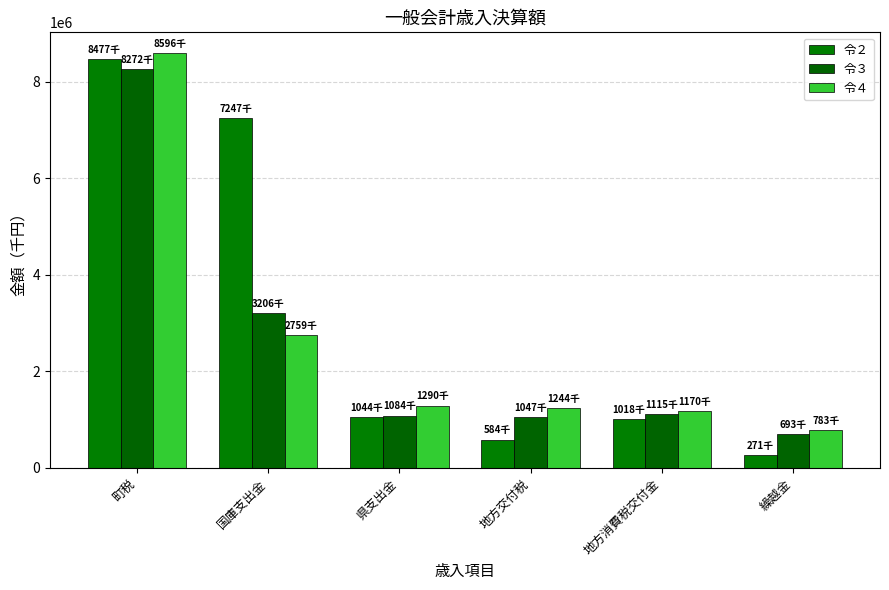

What is the lowest value of the 令２ series?

270800